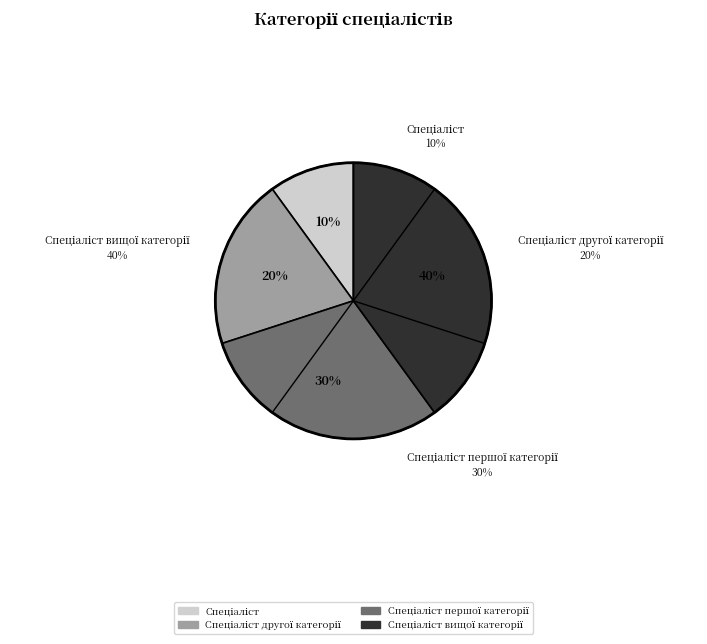

Which category has the biggest portion of the pie?

Спеціаліст вищої категорії